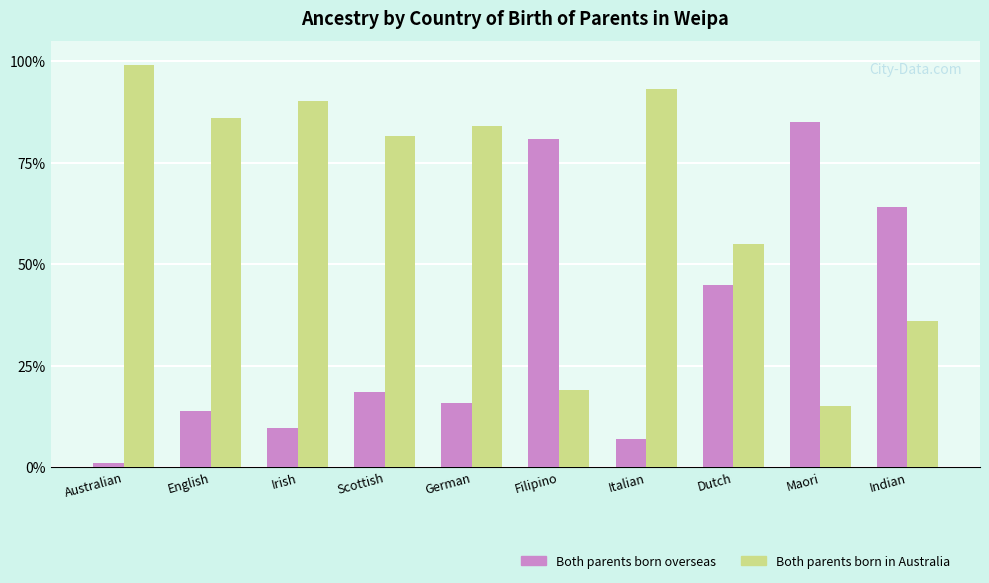

Reading left to right, list all the values displayed in this chart.

Both parents born overseas: 1.0	13.9	9.7	18.4	15.8	81.0	6.9	45.0	85.0	64.0
Both parents born in Australia: 99.0	86.1	90.3	81.6	84.2	19.0	93.1	55.0	15.0	36.0